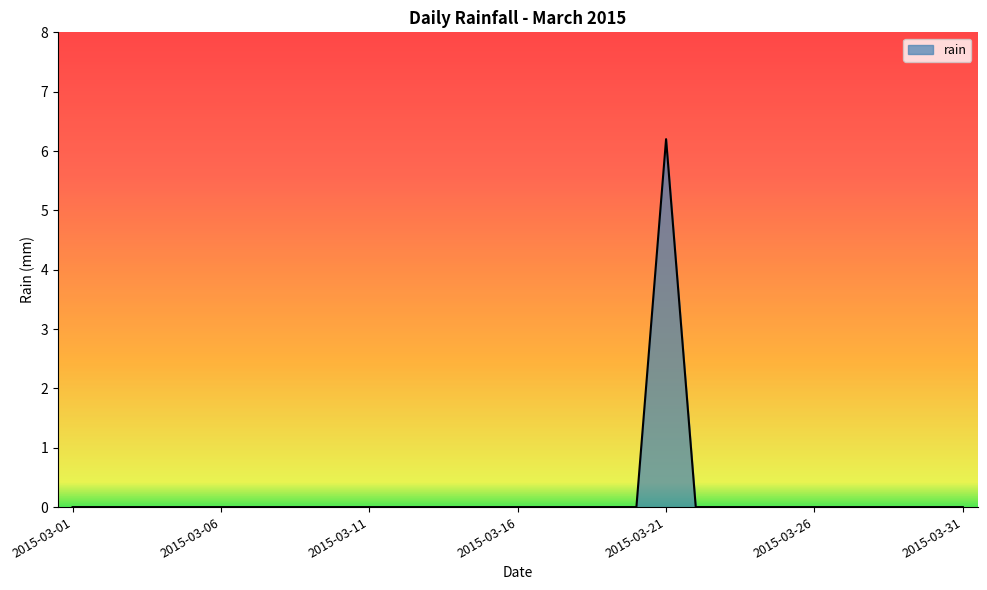

What is the maximum value shown in the chart?

6.2